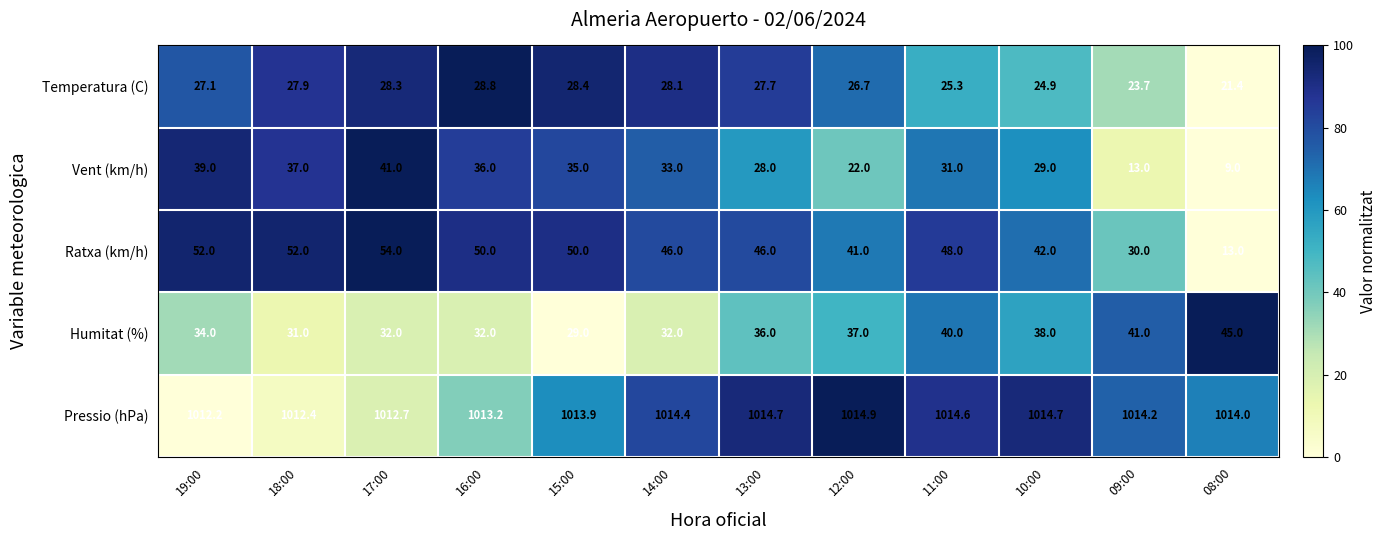

At which label is Humitat (%) closest to 37?

12:00